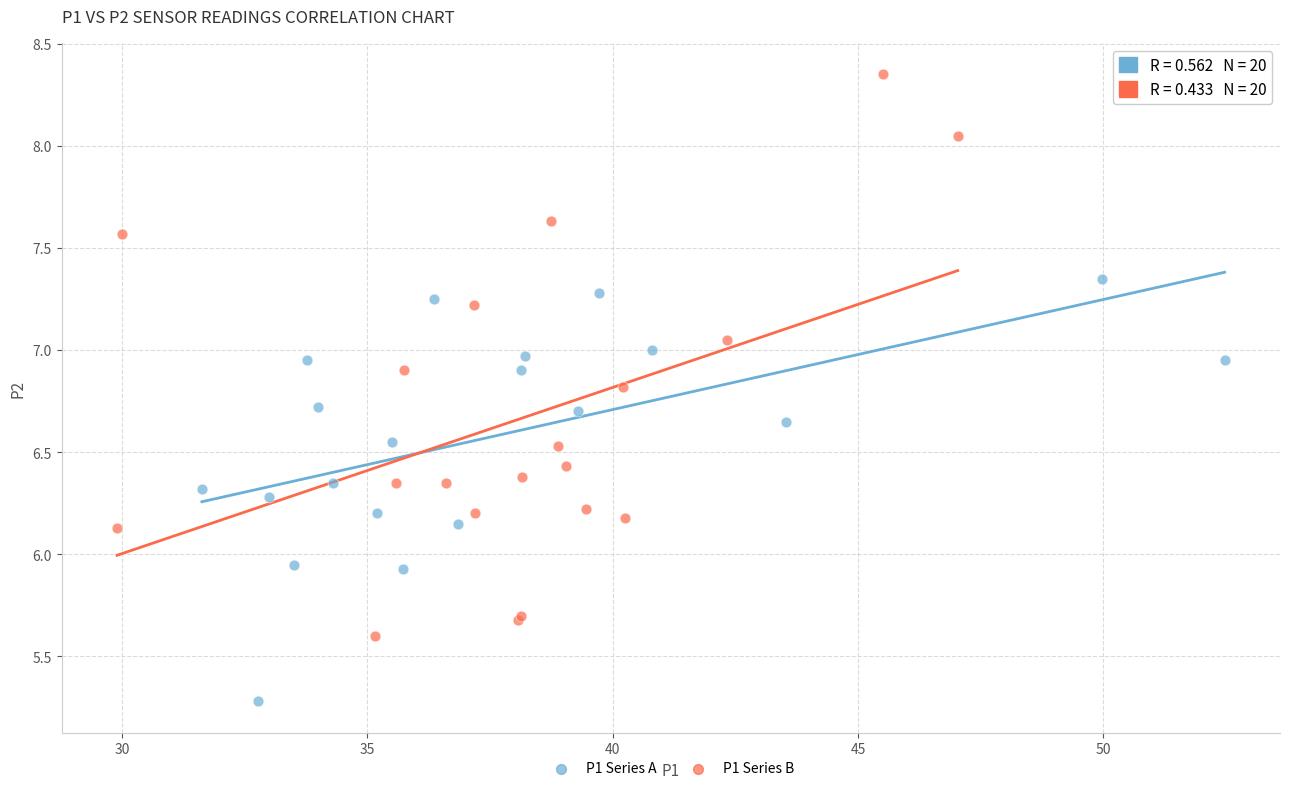

Which series reaches the maximum Y coordinate?

P1 Series B